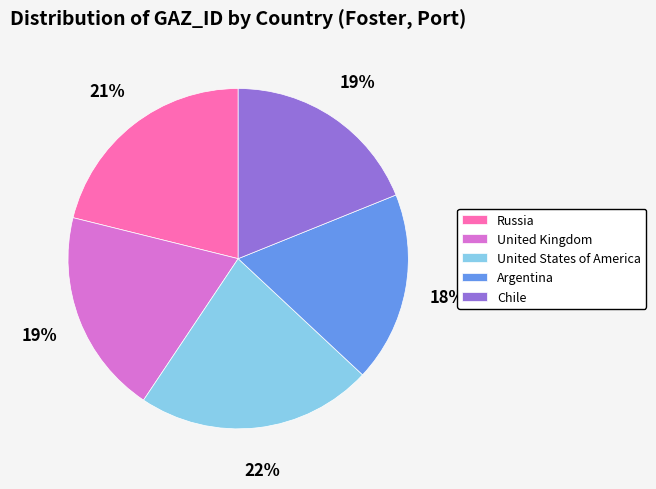

Which has a higher value, Argentina or Chile?

Chile